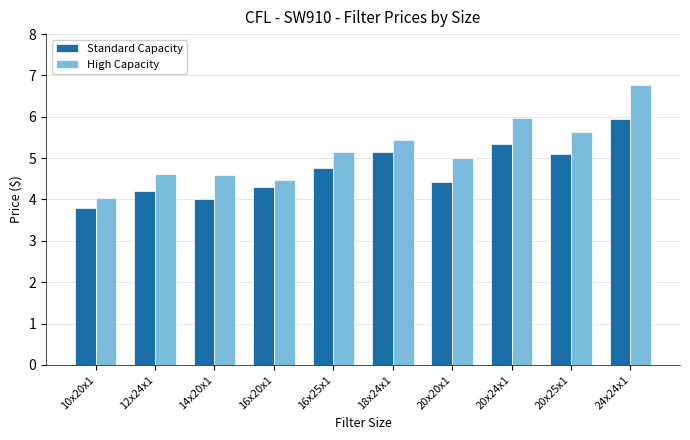

At which category is the sum across all series the highest?

24x24x1